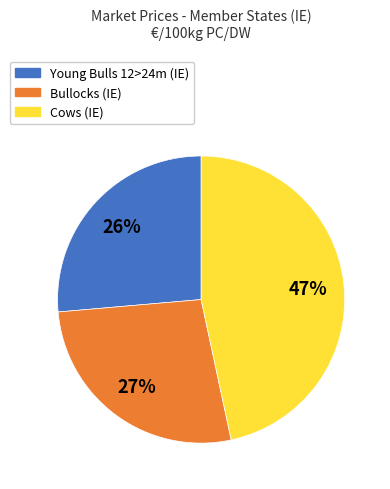

Does any single category account for the majority?

No